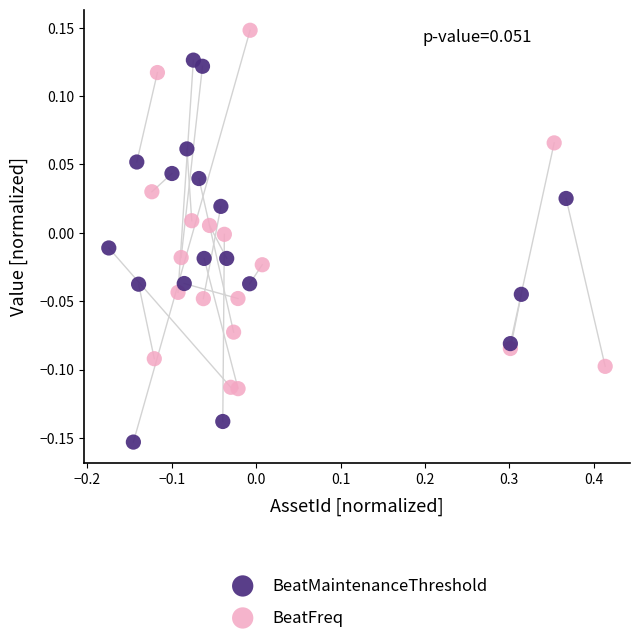

Which series contains the highest Y value?

BeatFreq